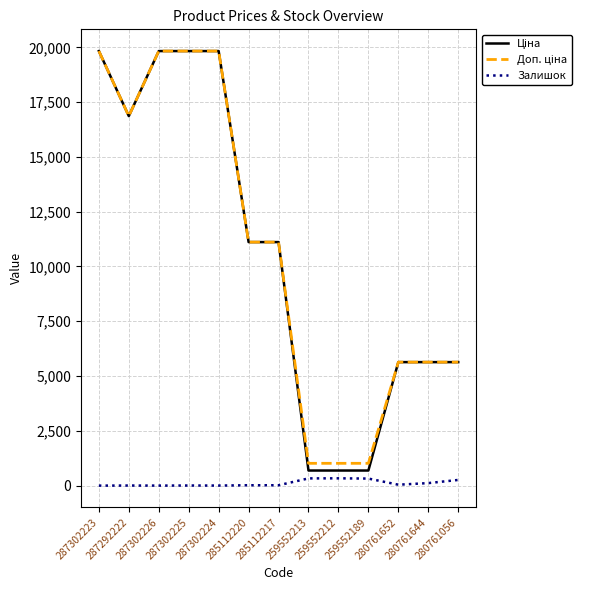

What position from the left is 280761652?

11